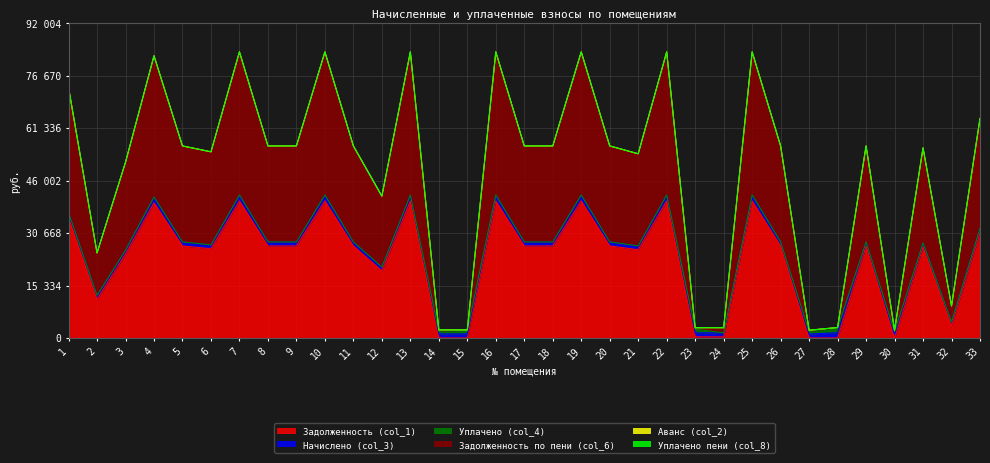

Reading right to left, extract all data points from this chart.

Задолженность (col_1): 30737.3	3503.5	26620.8	0.1	26895.1	0.0	0.0	26895.1	40068.2	318.5	318.5	40068.2	25797.4	26895.1	40068.2	26895.1	26895.1	40068.2	1.8	0.0	40068.2	19606.9	26895.1	40068.2	26895.1	26895.1	40068.2	26071.9	26895.1	39519.4	24514.1	11255.8	35073.4
Начислено (col_3): 1344.0	1176.0	1164.0	1130.4	1176.0	1524.0	1130.4	1176.0	1752.0	1176.0	1176.0	1752.0	1128.0	1176.0	1752.0	1176.0	1176.0	1752.0	1176.0	1176.0	1752.0	1130.4	1176.0	1752.0	1176.0	1176.0	1752.0	1140.0	1176.0	1728.0	1176.0	1176.0	1533.6
Уплачено (col_4): 0.0	0.0	0.0	754.0	0.0	1524.0	752.4	0.0	0.0	0.0	1102.5	0.0	0.0	0.0	0.0	0.0	0.0	0.0	1102.5	783.4	0.0	0.0	0.0	0.0	0.0	0.0	0.0	0.0	0.0	0.0	0.0	0.0	0.0
Задолженность по пени (col_6): 32081.3	4679.5	27784.8	376.5	28071.1	0.0	376.5	28071.1	41820.2	1494.5	392.0	41820.2	26925.4	28071.1	41820.2	28071.1	28071.1	41820.2	75.3	392.1	41820.2	20737.3	28071.1	41820.2	28071.1	28071.1	41820.2	27211.9	28071.1	41247.4	25690.1	12431.8	36607.0
Аванс (col_2): 0.0	0.0	0.0	0.0	0.0	0.0	1.6	0.0	0.0	0.0	0.0	0.0	0.0	0.0	0.0	0.0	0.0	0.0	0.0	0.5	0.0	0.0	0.0	0.0	0.0	0.0	0.0	0.0	0.0	0.0	0.0	0.0	0.0
Уплачено пени (col_8): 0.0	0.0	0.0	0.0	0.0	0.0	0.0	0.0	0.0	0.0	0.0	0.0	0.0	0.0	0.0	0.0	0.0	0.0	0.0	0.0	0.0	0.0	0.0	0.0	0.0	0.0	0.0	0.0	0.0	0.0	0.0	0.0	0.0